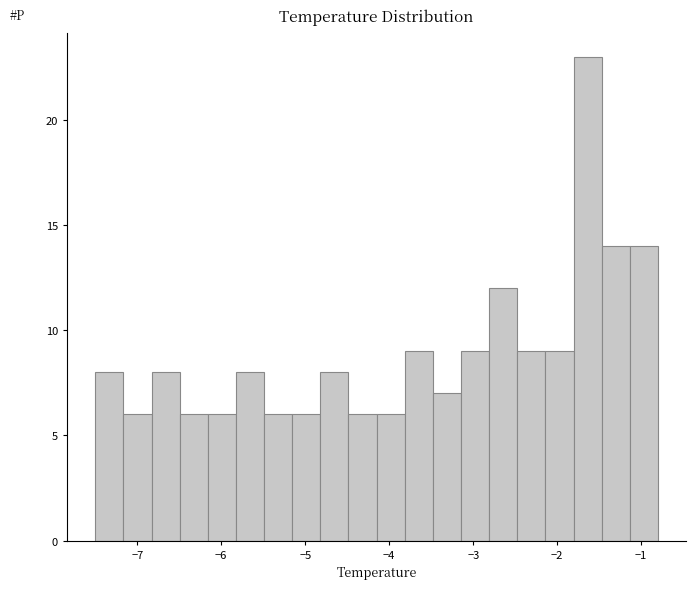

Read against the x-axis, roughly where is the centre of the tallest bar?

-1.6